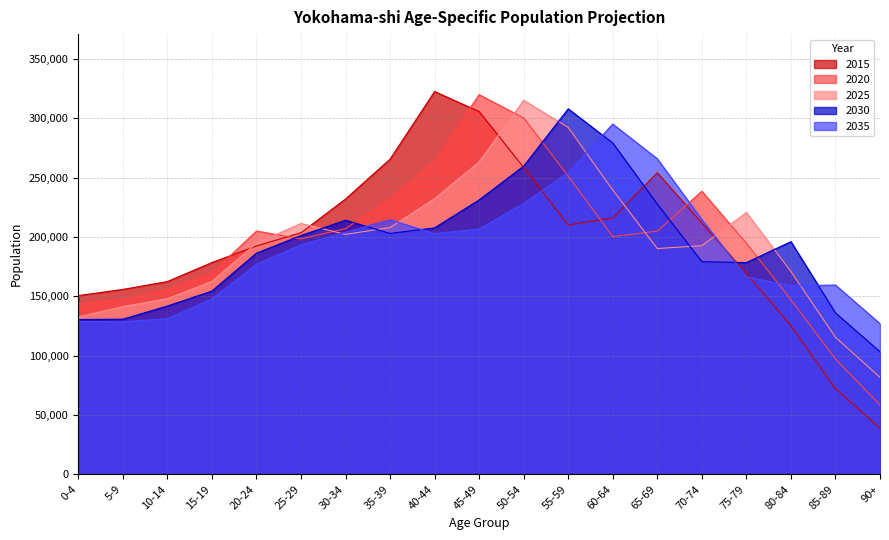

Reading left to right, list all the values displayed in this chart.

2015: 0-4=150591	5-9=155802	10-14=162427	15-19=178447	20-24=192403	25-29=203551	30-34=231980	35-39=265569	40-44=322535	45-49=305673	50-54=258503	55-59=210061	60-64=216018	65-69=254099	70-74=211770	75-79=169257	80-84=125186	85-89=72149	90+=38823
2020: 0-4=143635	5-9=147473	10-14=155708	15-19=169664	20-24=205007	25-29=198384	30-34=207015	35-39=232454	40-44=264713	45-49=319892	50-54=300305	55-59=251264	60-64=200243	65-69=204915	70-74=238570	75-79=194675	80-84=147119	85-89=97155	90+=58392
2025: 0-4=132686	5-9=141346	10-14=147969	15-19=162580	20-24=194741	25-29=211399	30-34=202150	35-39=207964	40-44=232280	45-49=263293	50-54=315197	55-59=292259	60-64=239519	65-69=190234	70-74=192651	75-79=220603	80-84=170899	85-89=115498	90+=81689
2030: 0-4=130409	5-9=130723	10-14=141808	15-19=154414	20-24=186364	25-29=201184	30-34=214099	35-39=202976	40-44=207654	45-49=231233	50-54=259736	55-59=307970	60-64=279179	65-69=227681	70-74=179202	75-79=178378	80-84=196054	85-89=136031	90+=103234
2035: 0-4=128833	5-9=128589	10-14=131206	15-19=147807	20-24=176987	25-29=193434	30-34=203959	35-39=214437	40-44=202801	45-49=206707	50-54=228252	55-59=254274	60-64=295108	65-69=265877	70-74=214674	75-79=166413	80-84=158847	85-89=159461	90+=126934